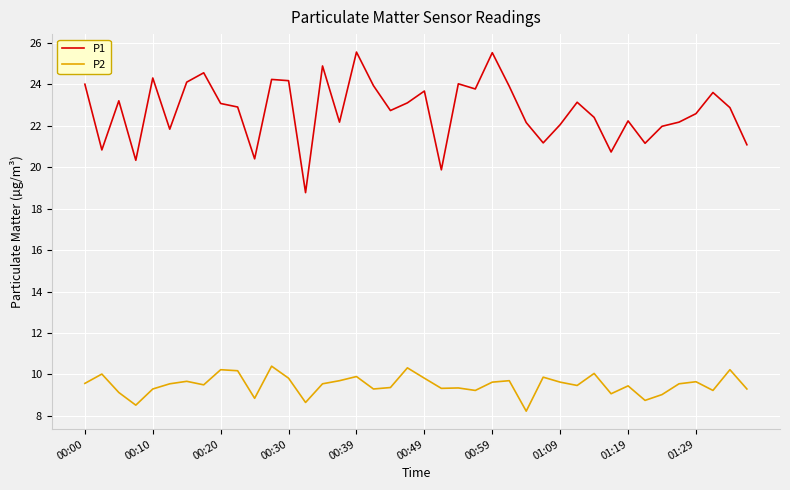

Which series has the largest total across all categories?

P1